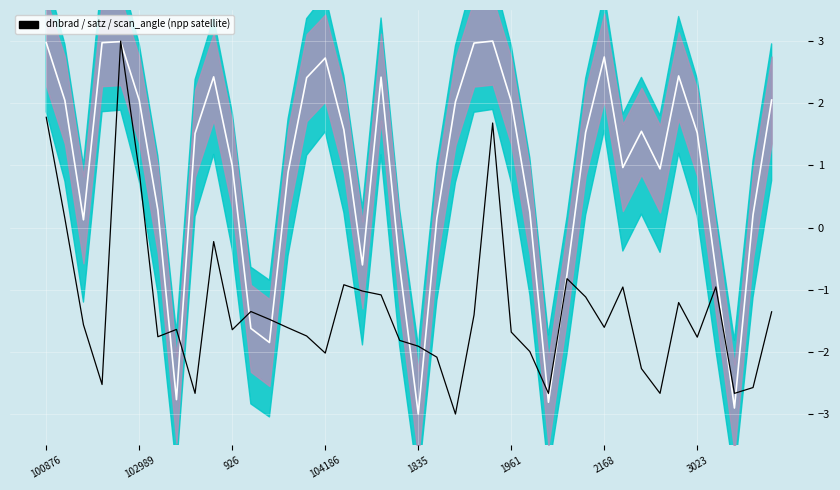

After their last crossing, which series has the higher values: dnbrad or scan_angle?

scan_angle